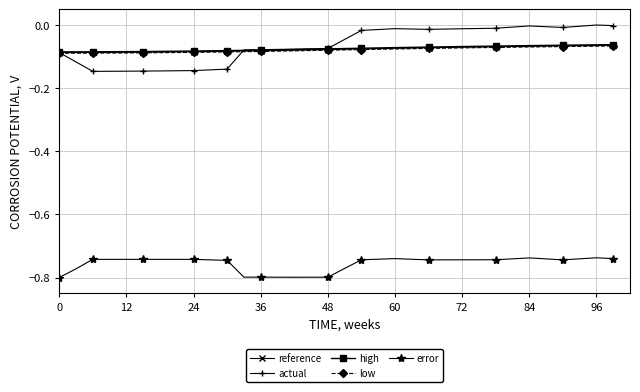

True or false: error and reference intersect in this chart.

False